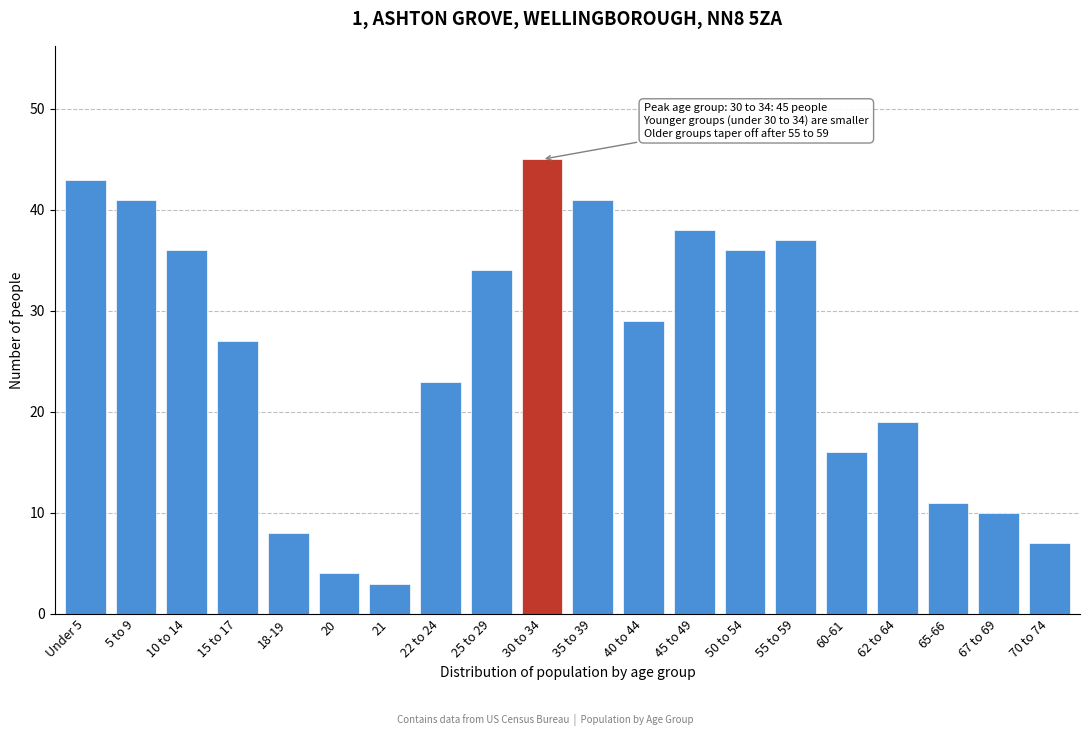

Reading left to right, what are all the values shown in this chart?

43	41	36	27	8	4	3	23	34	45	41	29	38	36	37	16	19	11	10	7